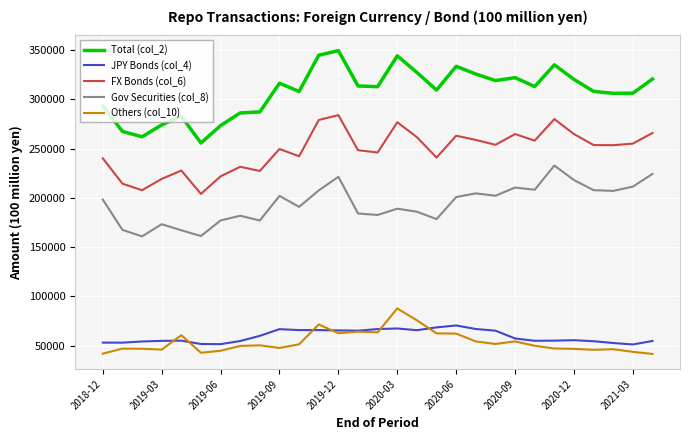

Which series has the widest spread of values?

Total (col_2)